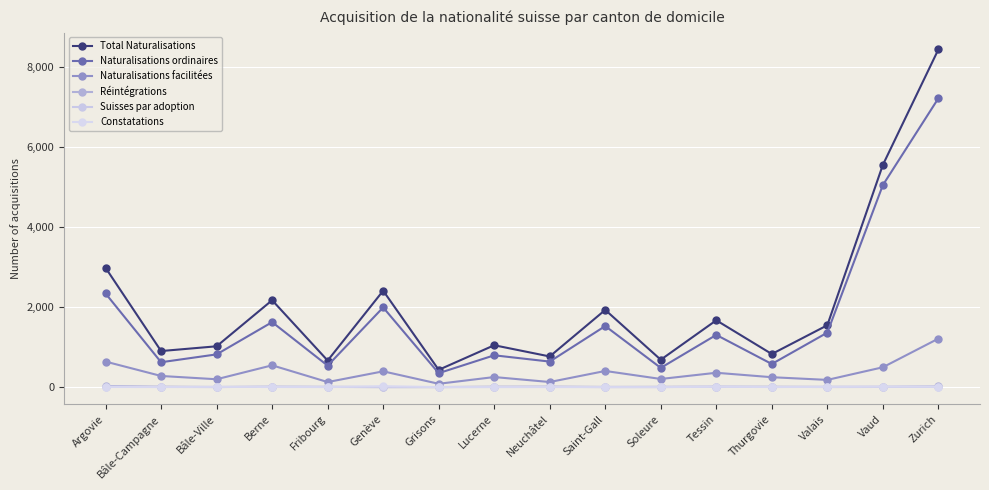

Is it true that Naturalisations ordinaires equals 1303 at Tessin?

True